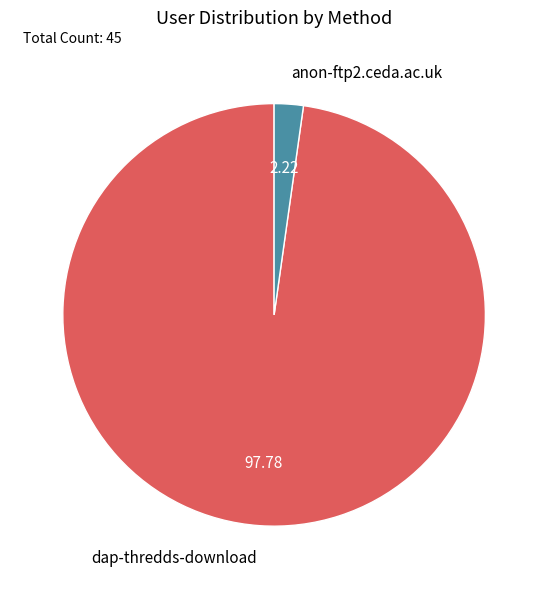

Which slice is the largest?

dap-thredds-download